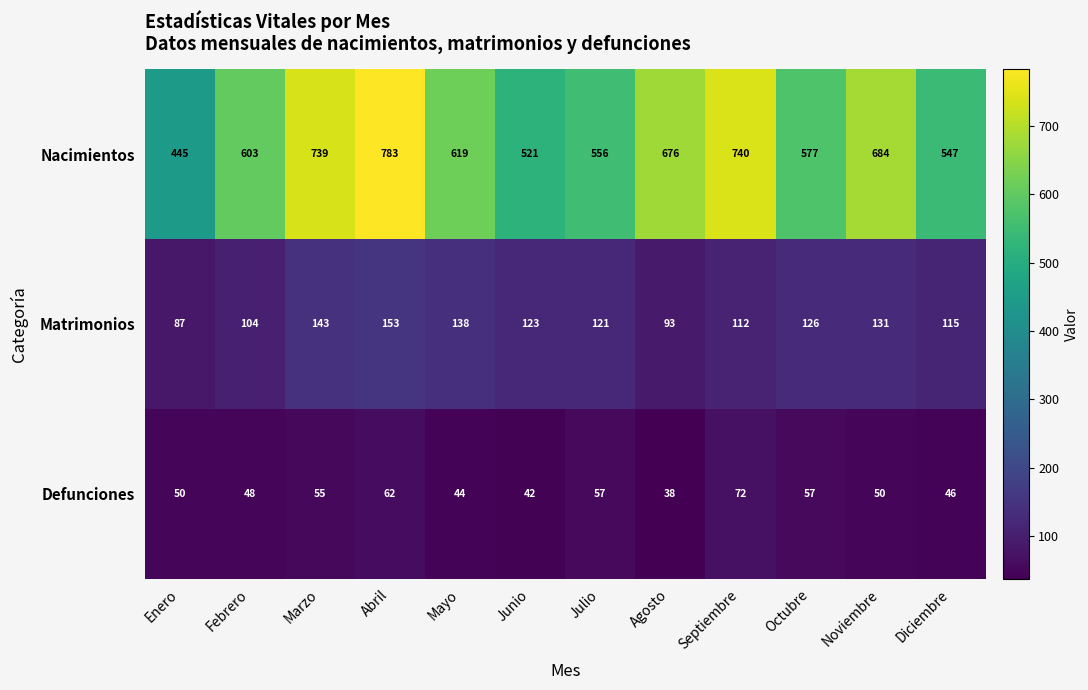

At which category does the chart reach its minimum across all series?

Agosto